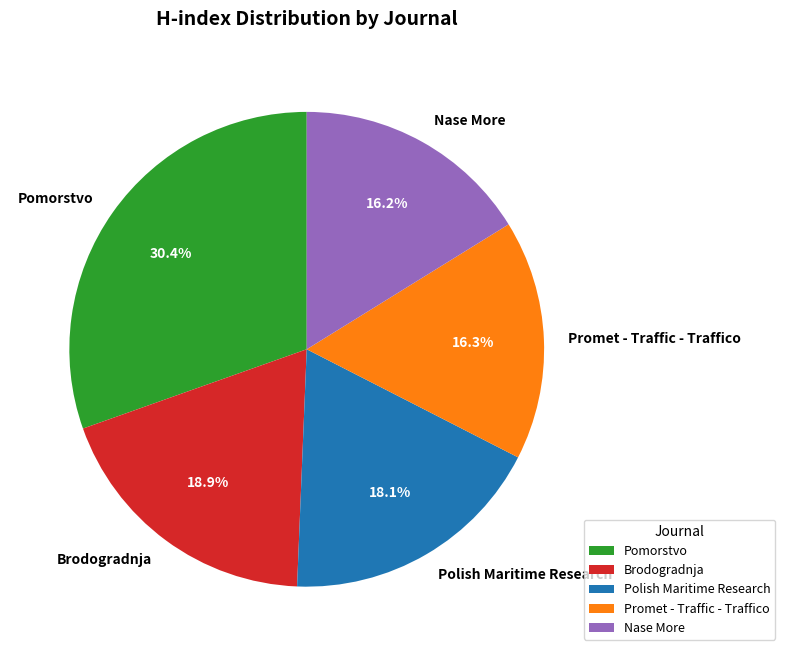

What percentage do Nase More and Polish Maritime Research together represent?

34.3%